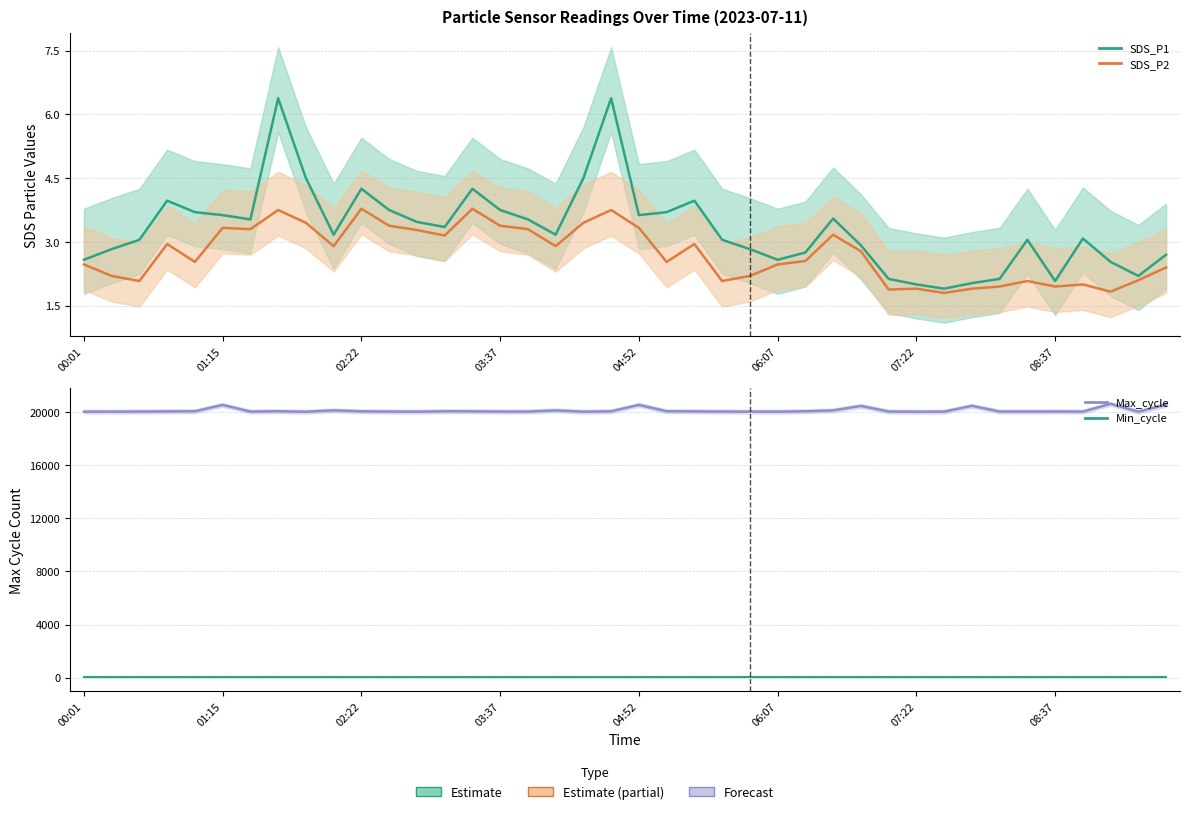

True or false: SDS_P1 and SDS_P2 cross at least once.

False